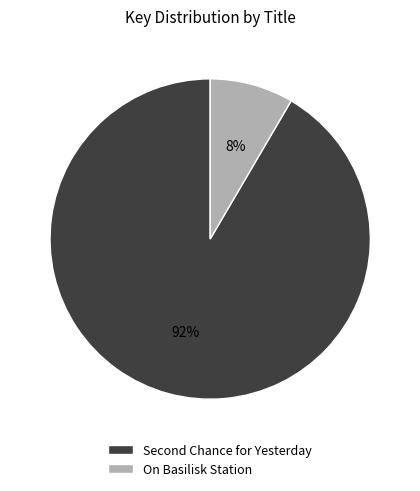

Count the number of slices in the pie.

2